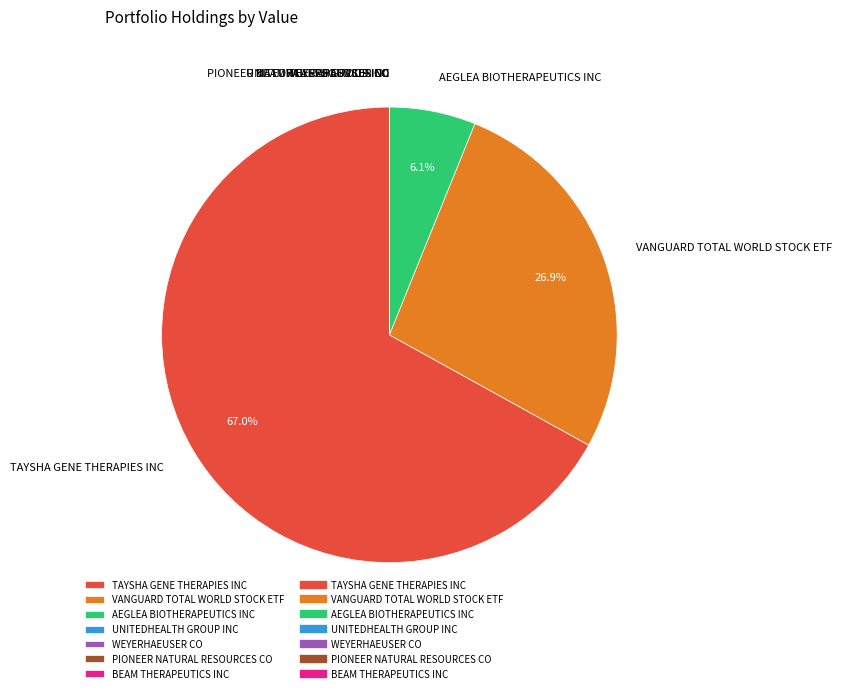

Between AEGLEA BIOTHERAPEUTICS INC and TAYSHA GENE THERAPIES INC, which is larger?

TAYSHA GENE THERAPIES INC